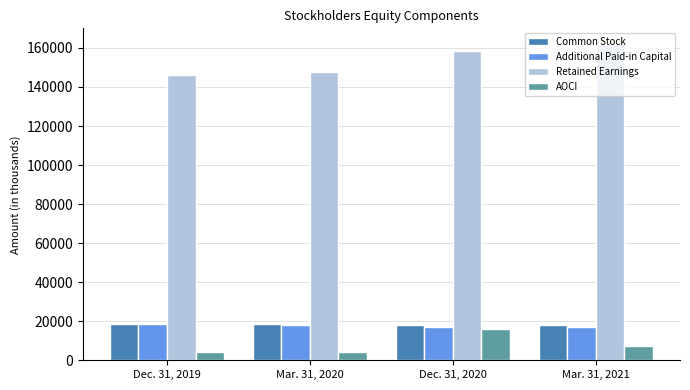

Where does the AOCI series first go above 7147?

Dec. 31, 2020